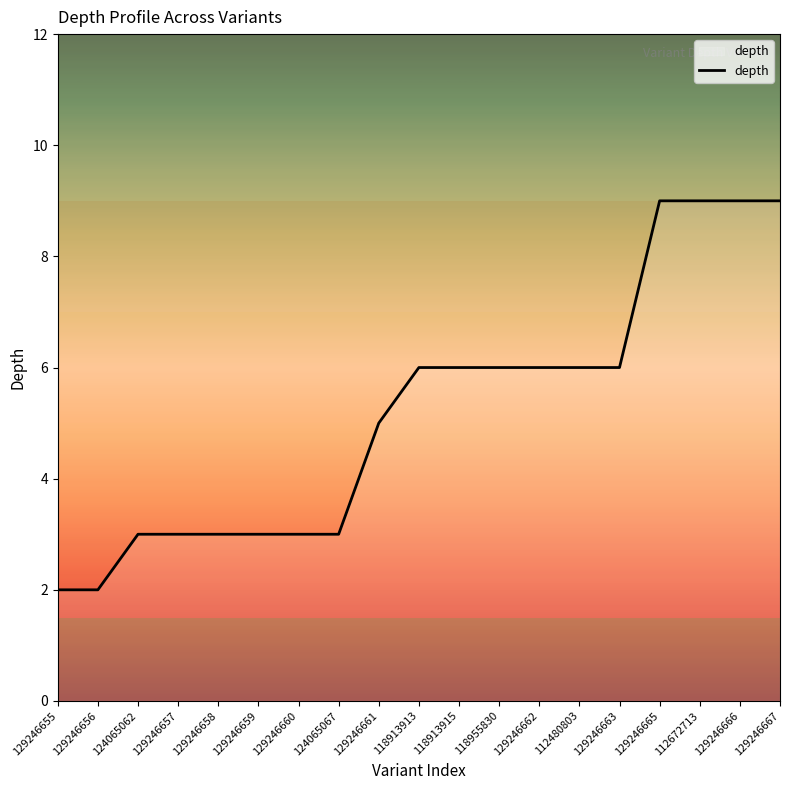

What is the difference between the second highest and minimum values?

7